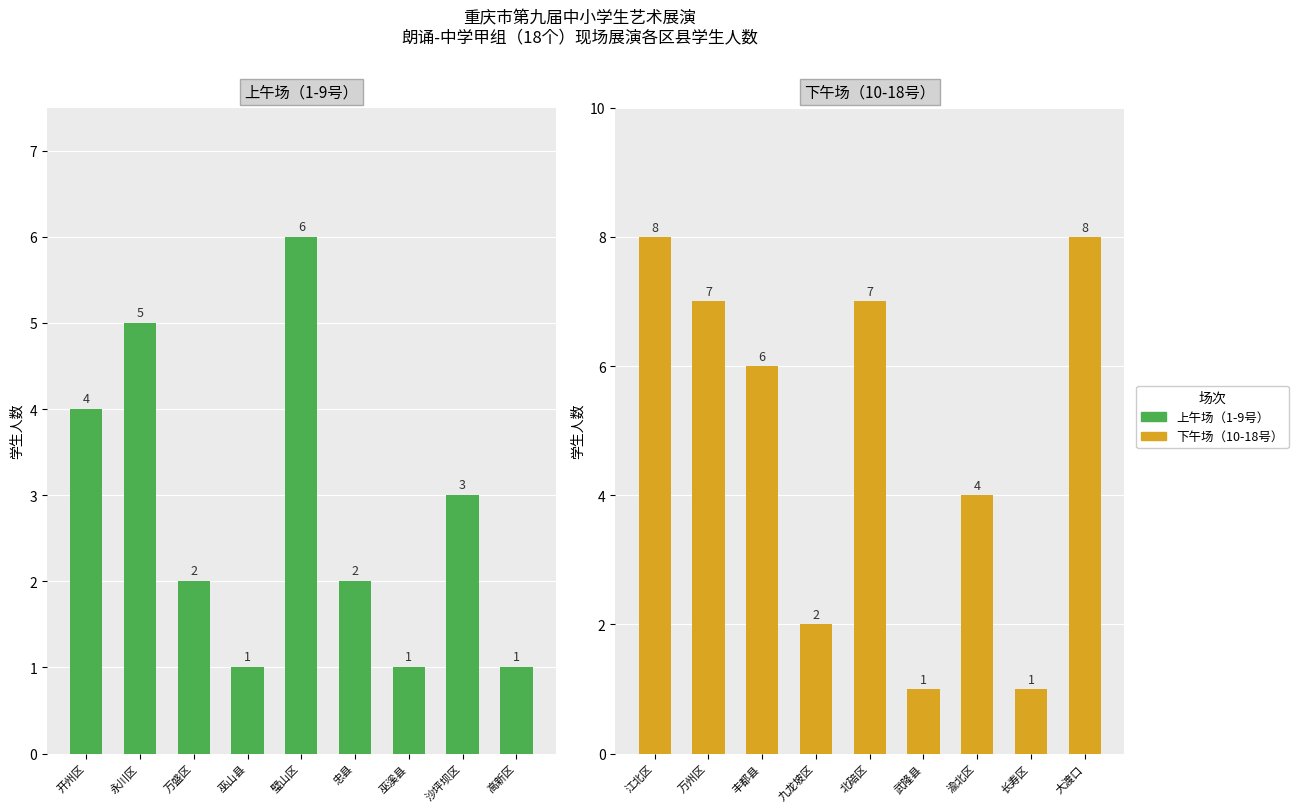

What is the value of the 下午场（10-18号） bar at the 3rd from the left?

6